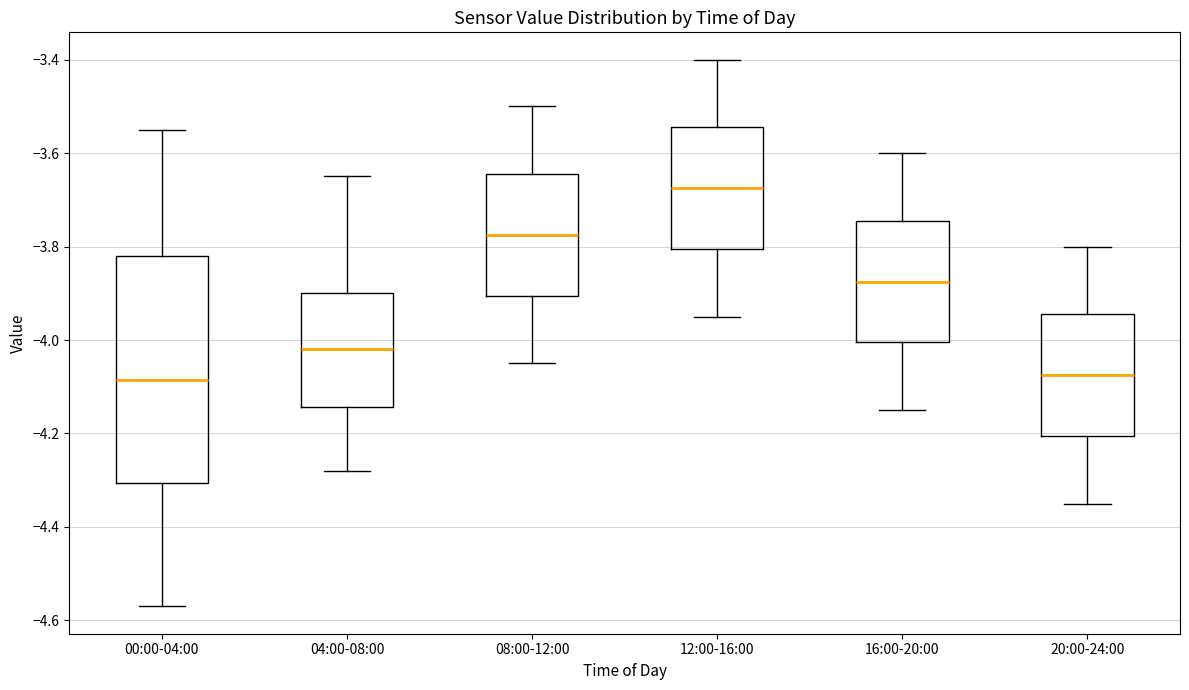

Reading left to right, transcribe this box plot: for each box, give where its median line is, the range the box spans, and where its two whiskers end, as read against the y-axis. The values are not printed on the chart, so give them approximately, as read against the axis.

00:00-04:00: median -4.08, box -4.30 to -3.82, whiskers -4.56 to -3.54
04:00-08:00: median -4.02, box -4.14 to -3.90, whiskers -4.28 to -3.64
08:00-12:00: median -3.78, box -3.90 to -3.64, whiskers -4.04 to -3.50
12:00-16:00: median -3.68, box -3.80 to -3.54, whiskers -3.94 to -3.40
16:00-20:00: median -3.88, box -4.00 to -3.74, whiskers -4.14 to -3.60
20:00-24:00: median -4.08, box -4.20 to -3.94, whiskers -4.34 to -3.80